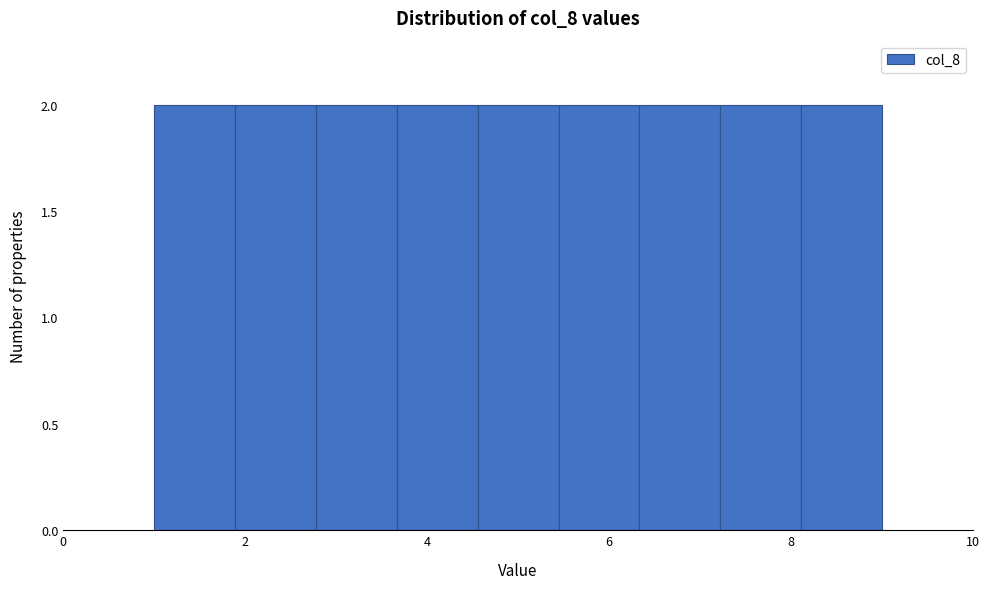

Reading left to right, list every bar in this chart as the range it spans on the x-axis followed by its height. Neither the bar edges nor the heights are printed on the chart, so give them approximately, as read against the axes.

1.0 to 1.8: 2
1.8 to 2.8: 2
2.8 to 3.6: 2
3.6 to 4.6: 2
4.6 to 5.4: 2
5.4 to 6.4: 2
6.4 to 7.2: 2
7.2 to 8.2: 2
8.2 to 9.0: 2